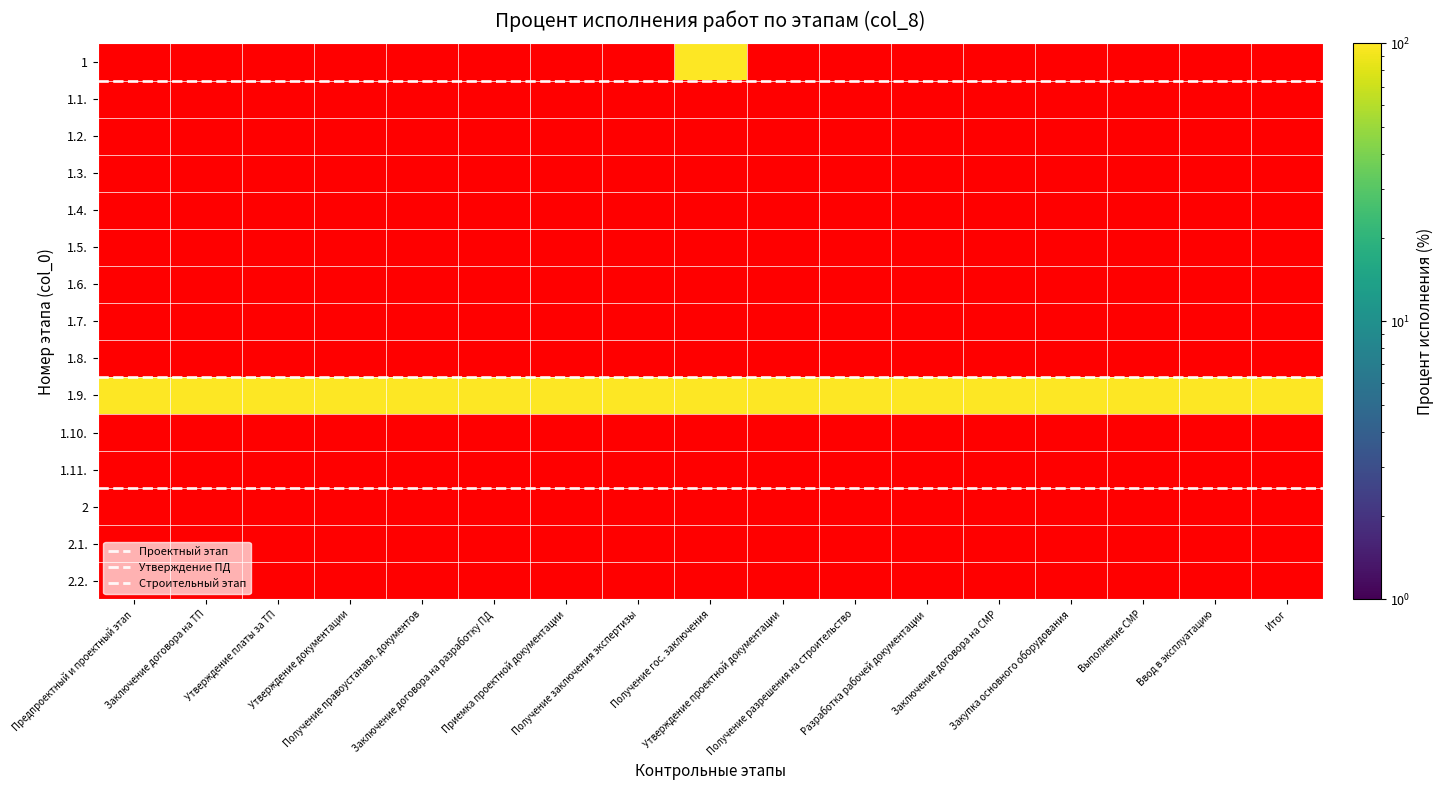

Is the value of 1.6. at 13 greater than the value of 2.2. at 15?

No